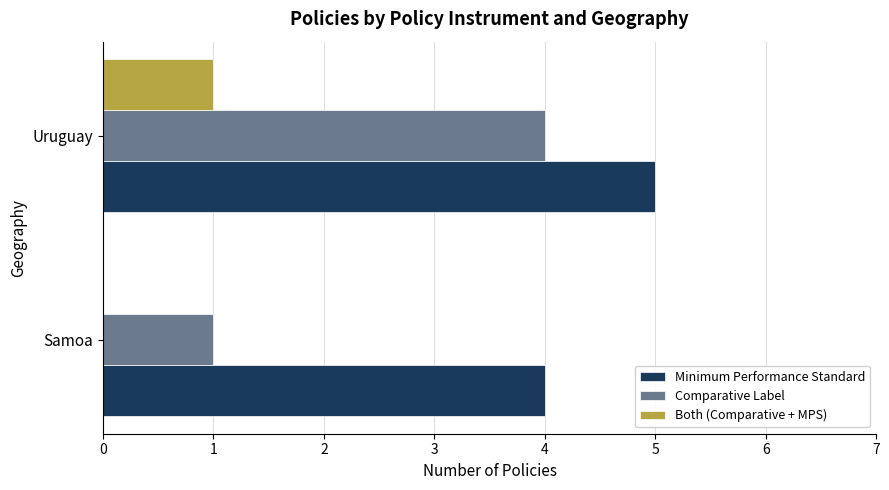

What is the total value across all series at Samoa?

5